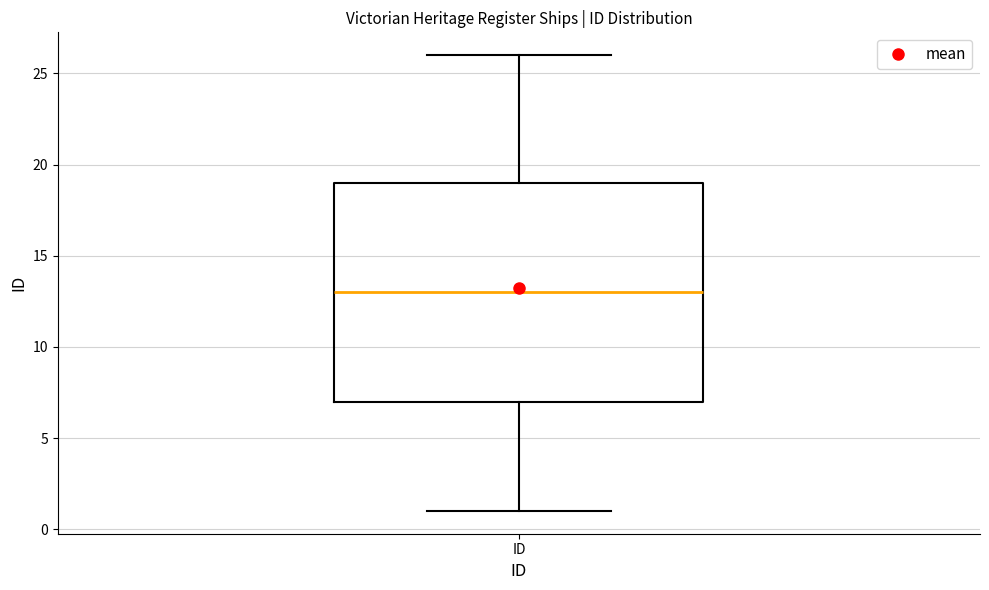

Where does the upper whisker of the box for ID end on the y-axis? The values are not printed on the chart, so give them approximately, as read against the axis.

26